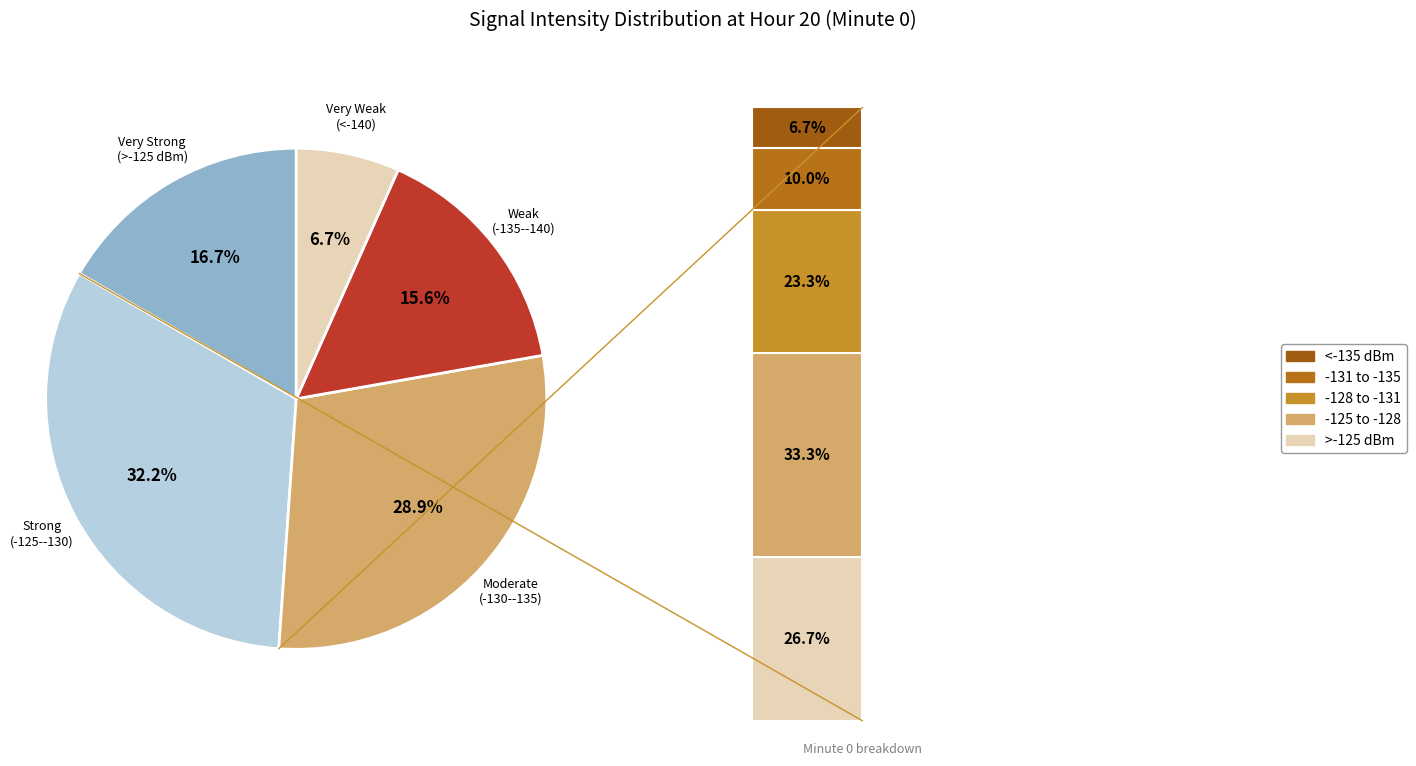

What portion of the pie excludes 2?

51.7%